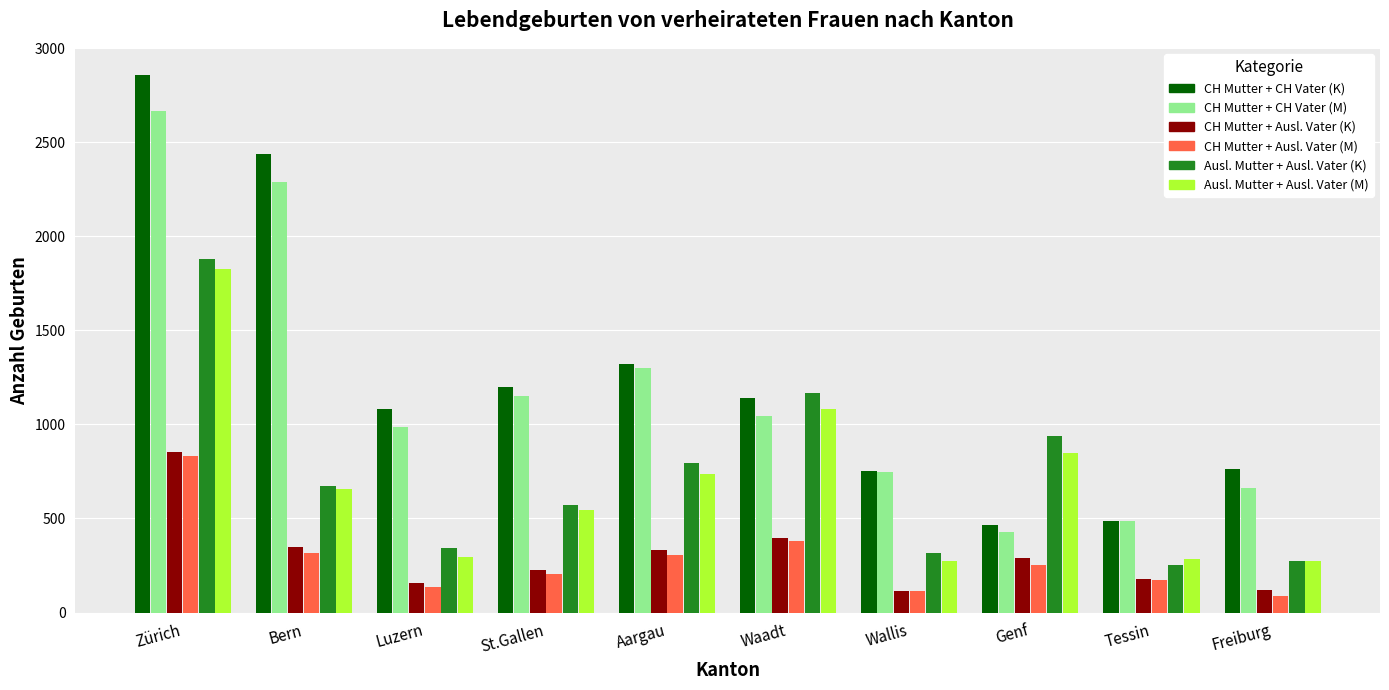

What is the smallest value displayed?

88